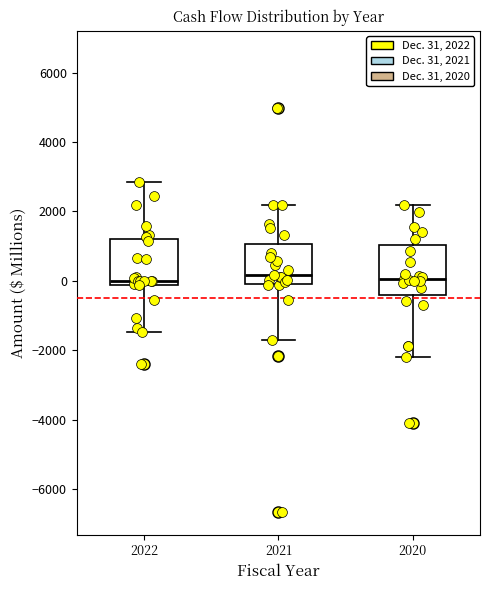

Reading left to right, read every box against the y-axis: the position of its median line, the range the box covers, and the ends of its whiskers. The values are not printed on the chart, so give them approximately, as read against the axis.

2022: median 0, box -200 to 1200, whiskers -1400 to 2800
2021: median 200, box 0 to 1000, whiskers -1800 to 2200
2020: median 0, box -400 to 1000, whiskers -2200 to 2200